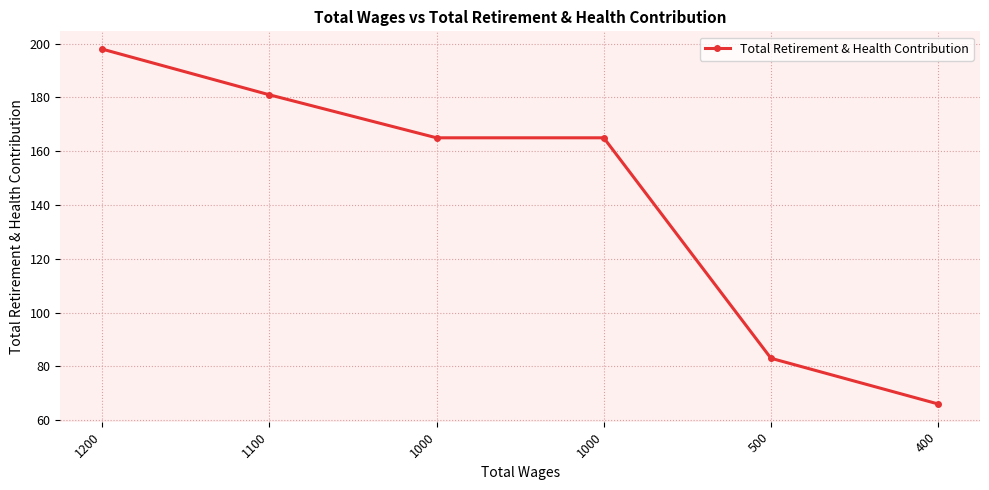

Rank the categories by value from lowest to highest.

400, 500, 1000, 1000, 1100, 1200